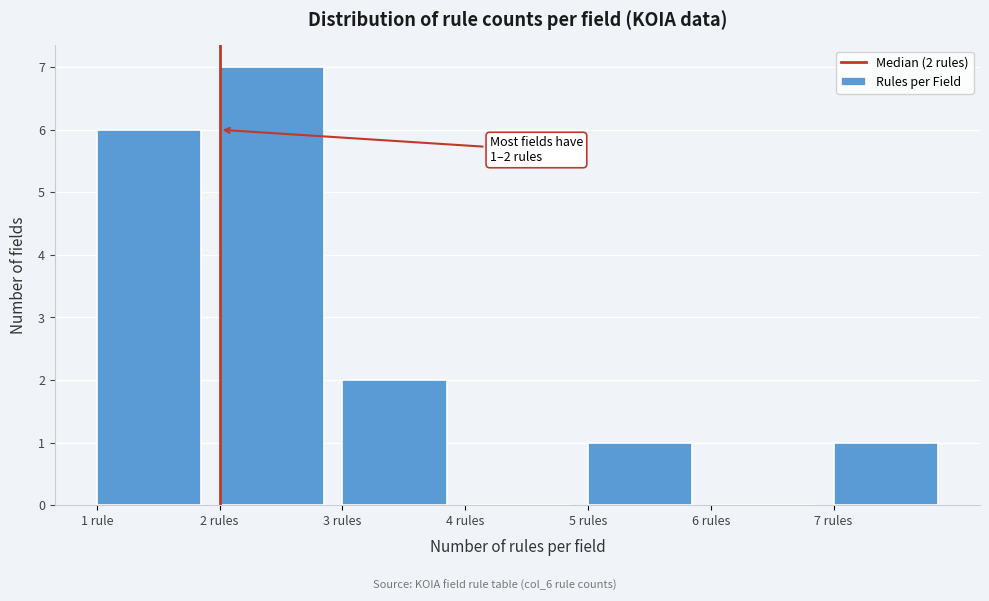

Reading right to left, extract all data points from this chart.

7 rules=1	6 rules=0	5 rules=1	4 rules=0	3 rules=2	2 rules=7	1 rule=6